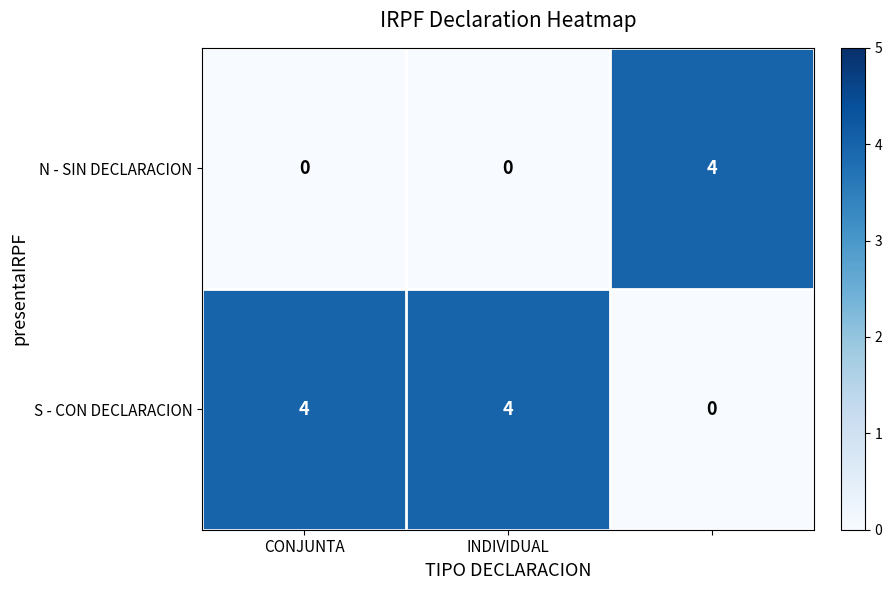

What is the difference between the maximum and minimum values in the N - SIN DECLARACION series?

4